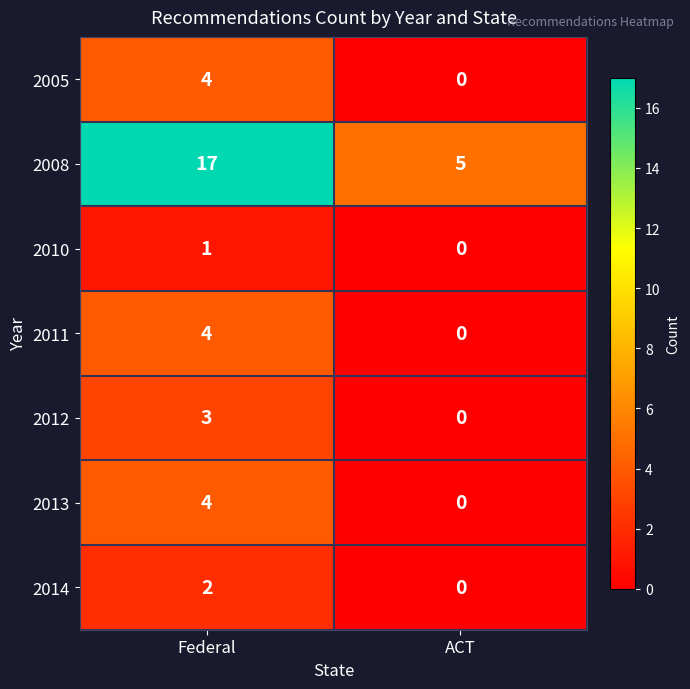

Read the 2012 value at Federal.

3